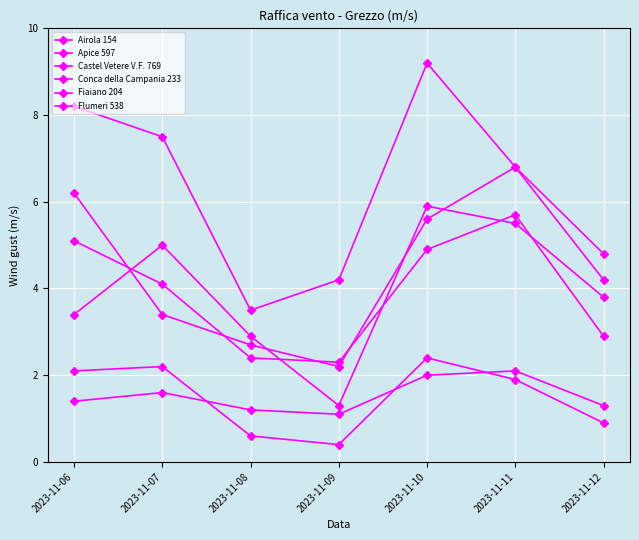

Which series has the largest total across all categories?

Castel Vetere V.F. 769